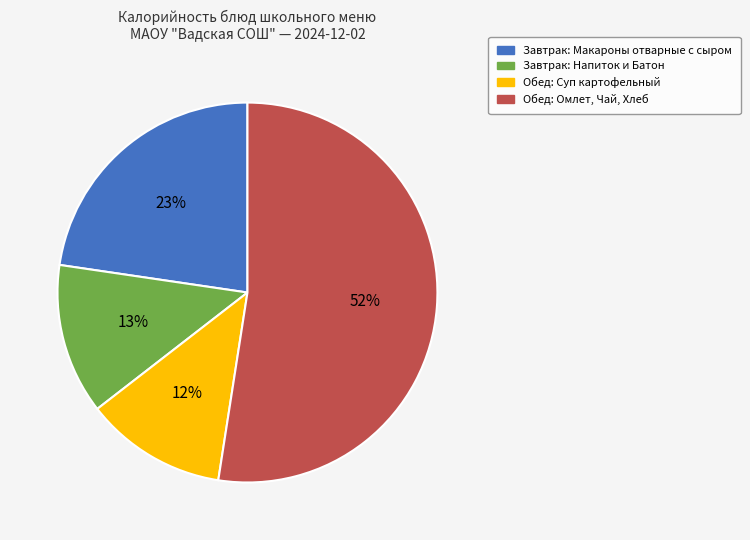

To the nearest percent, what is the average slice percentage?

25%